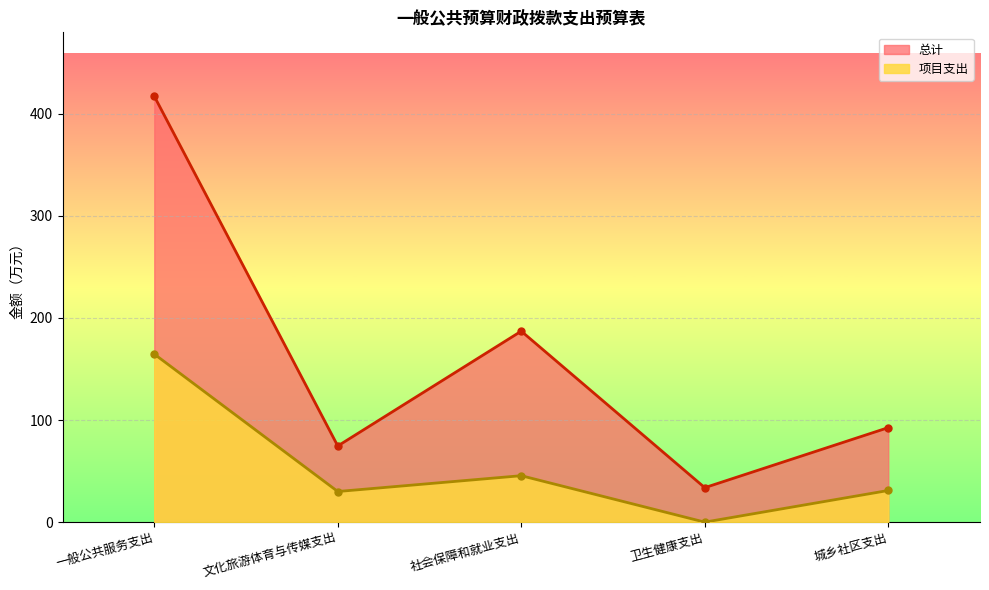

At 卫生健康支出, list the series in order from largest to smallest.

总计, 项目支出